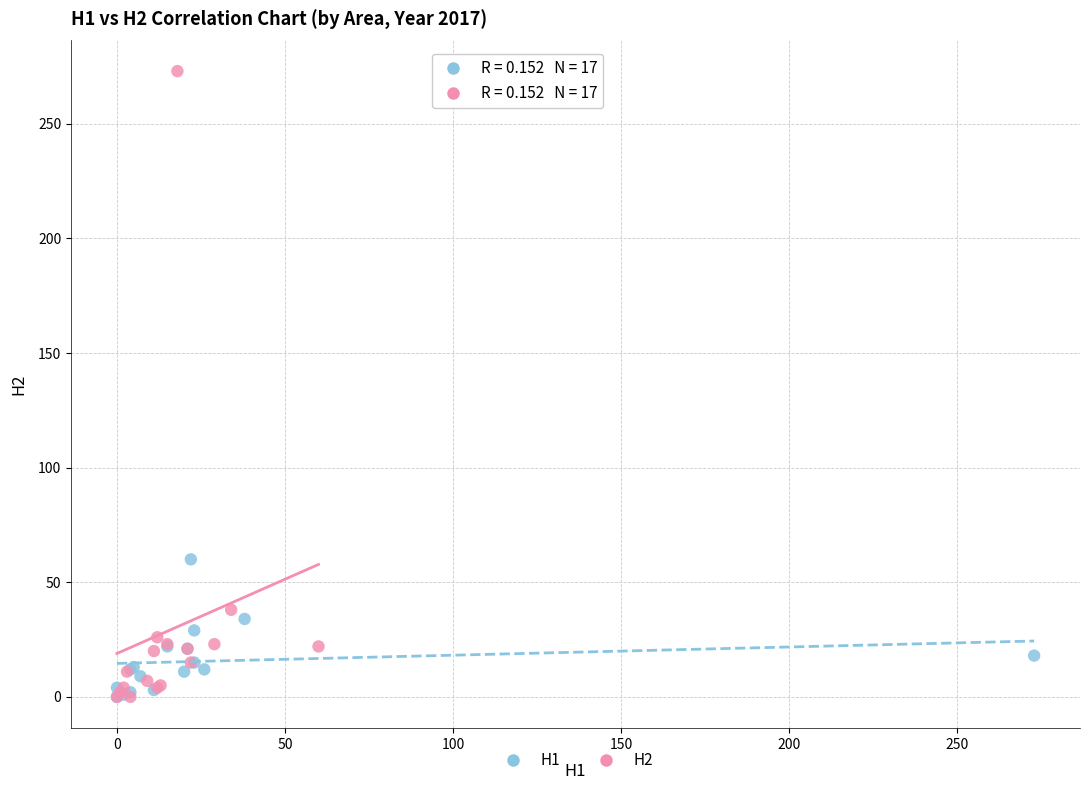

Which series has the largest Y range (max minus min)?

H2